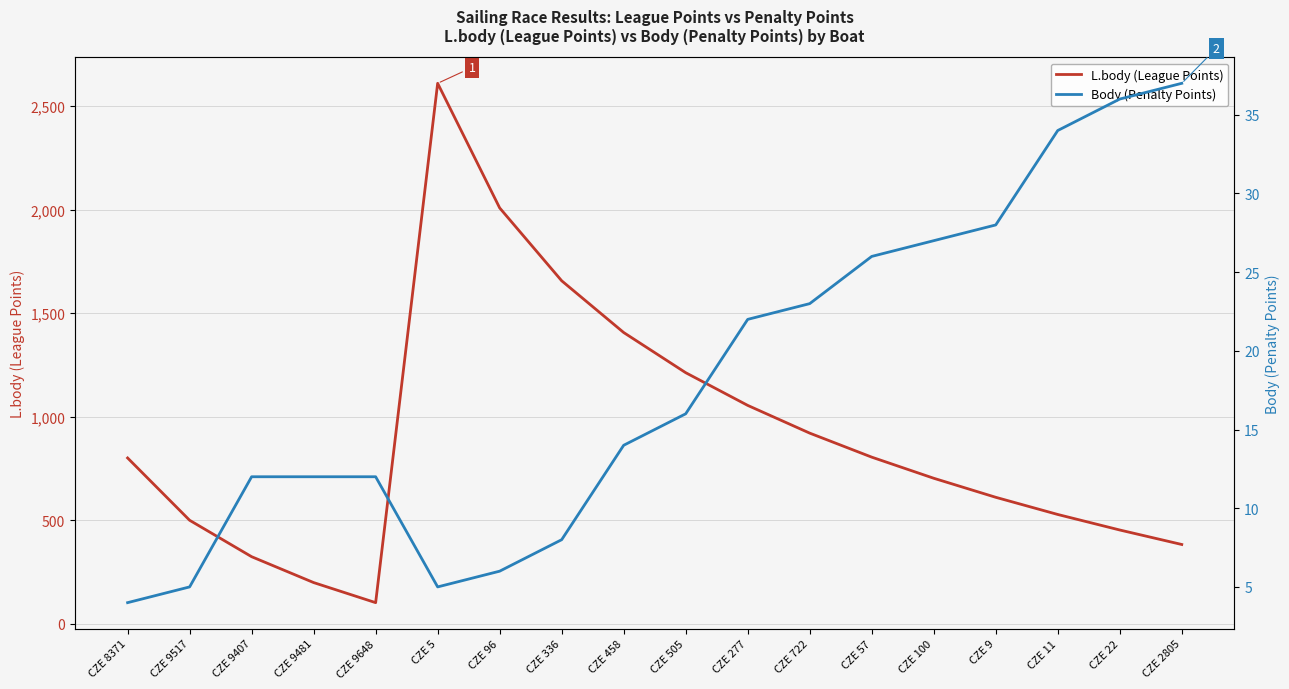

Where is Body (Penalty Points) nearest to the value 20?

CZE 277